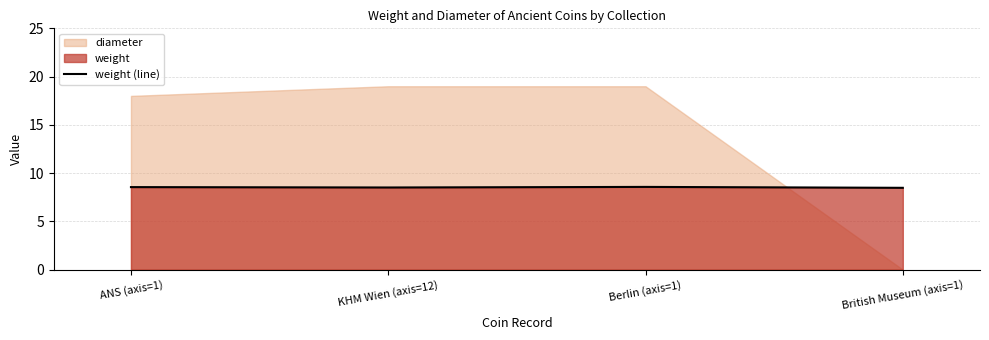

What value does the data have at KHM Wien (axis=12)?

8.5